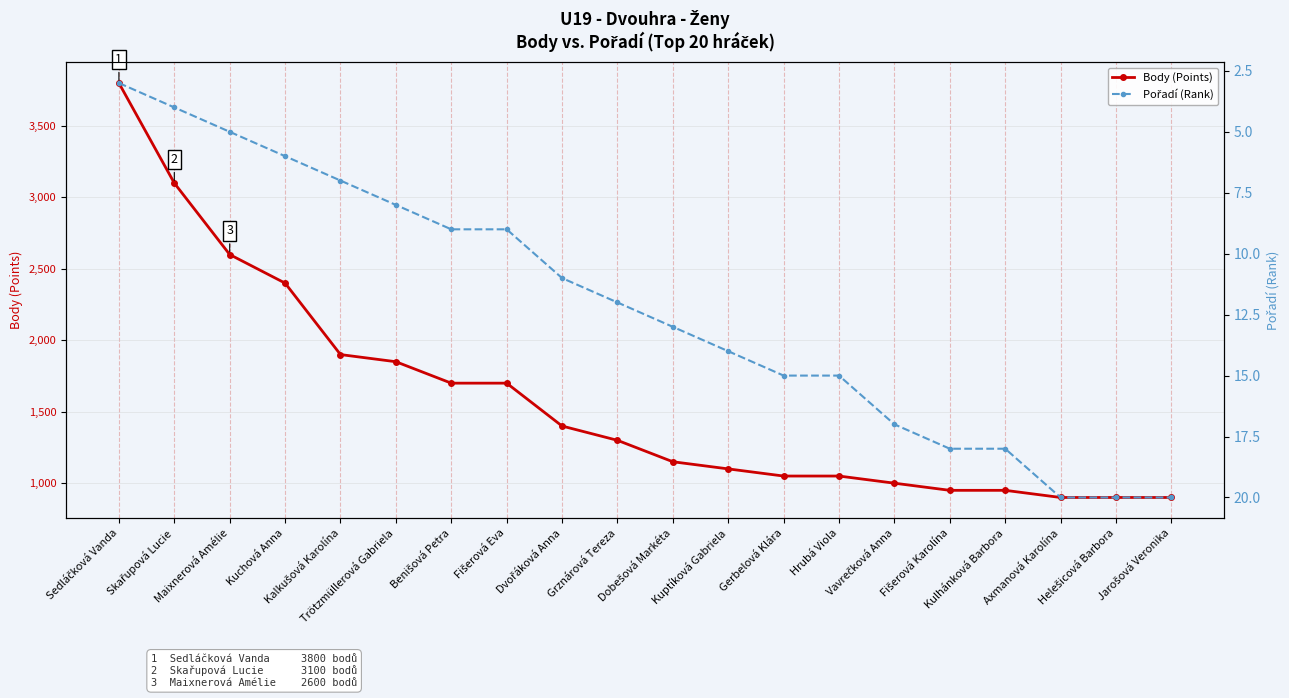

What is the value of the Body (Points) point at the 2nd from the left?

3100